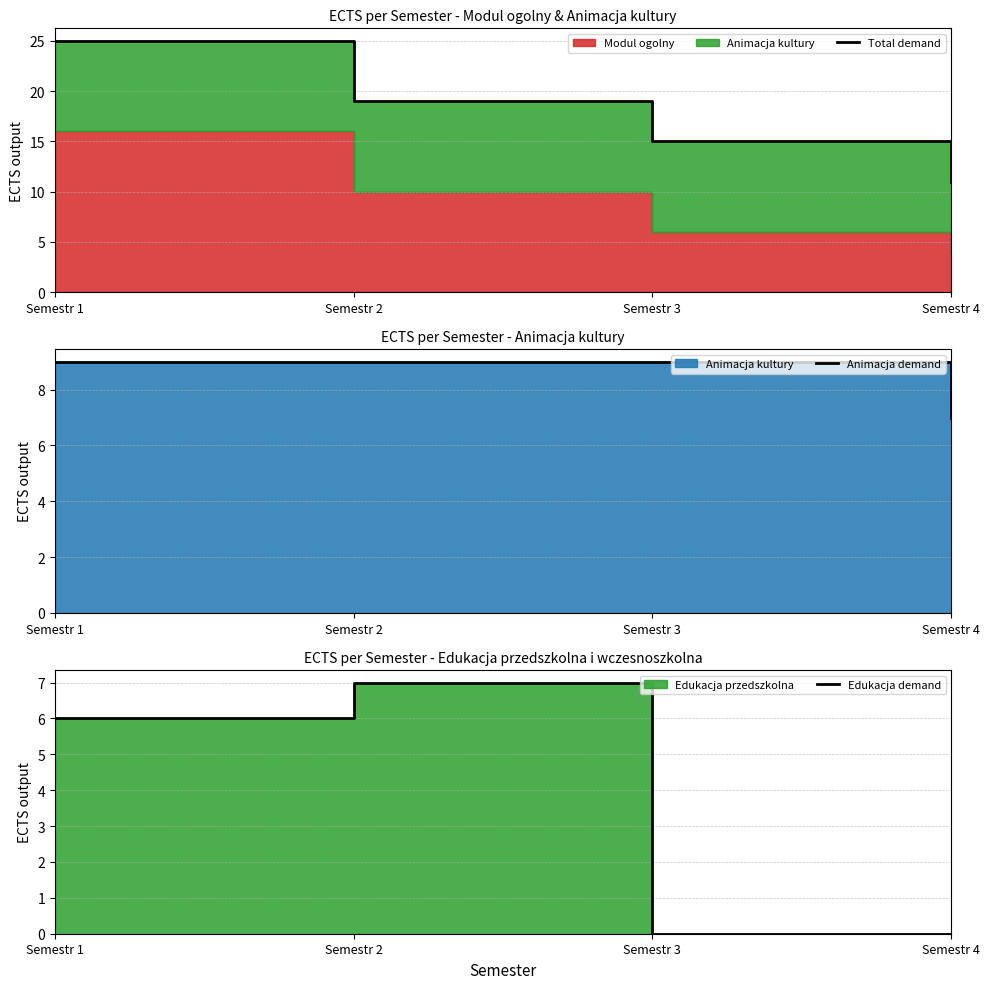

True or false: Animacja demand has a value of 3 at Semestr 4.

False